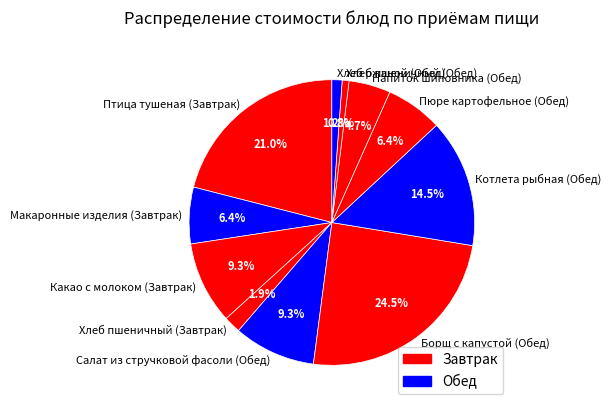

Between Макаронные изделия (Завтрак) and Хлеб пшеничный (Обед), which is larger?

Макаронные изделия (Завтрак)